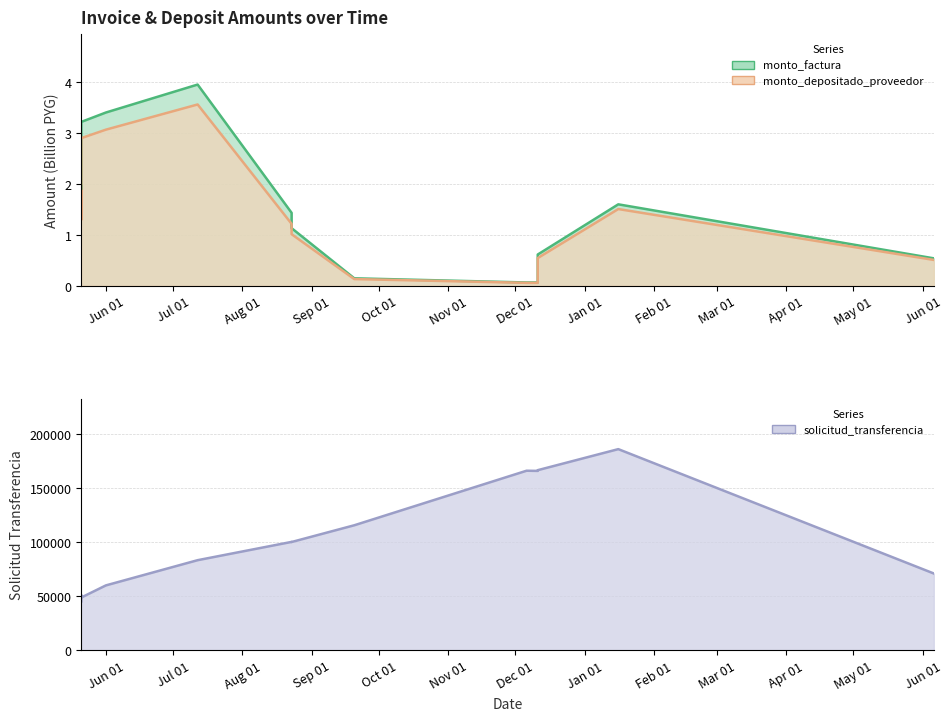

True or false: monto_depositado_proveedor and solicitud_transferencia cross at least once.

False